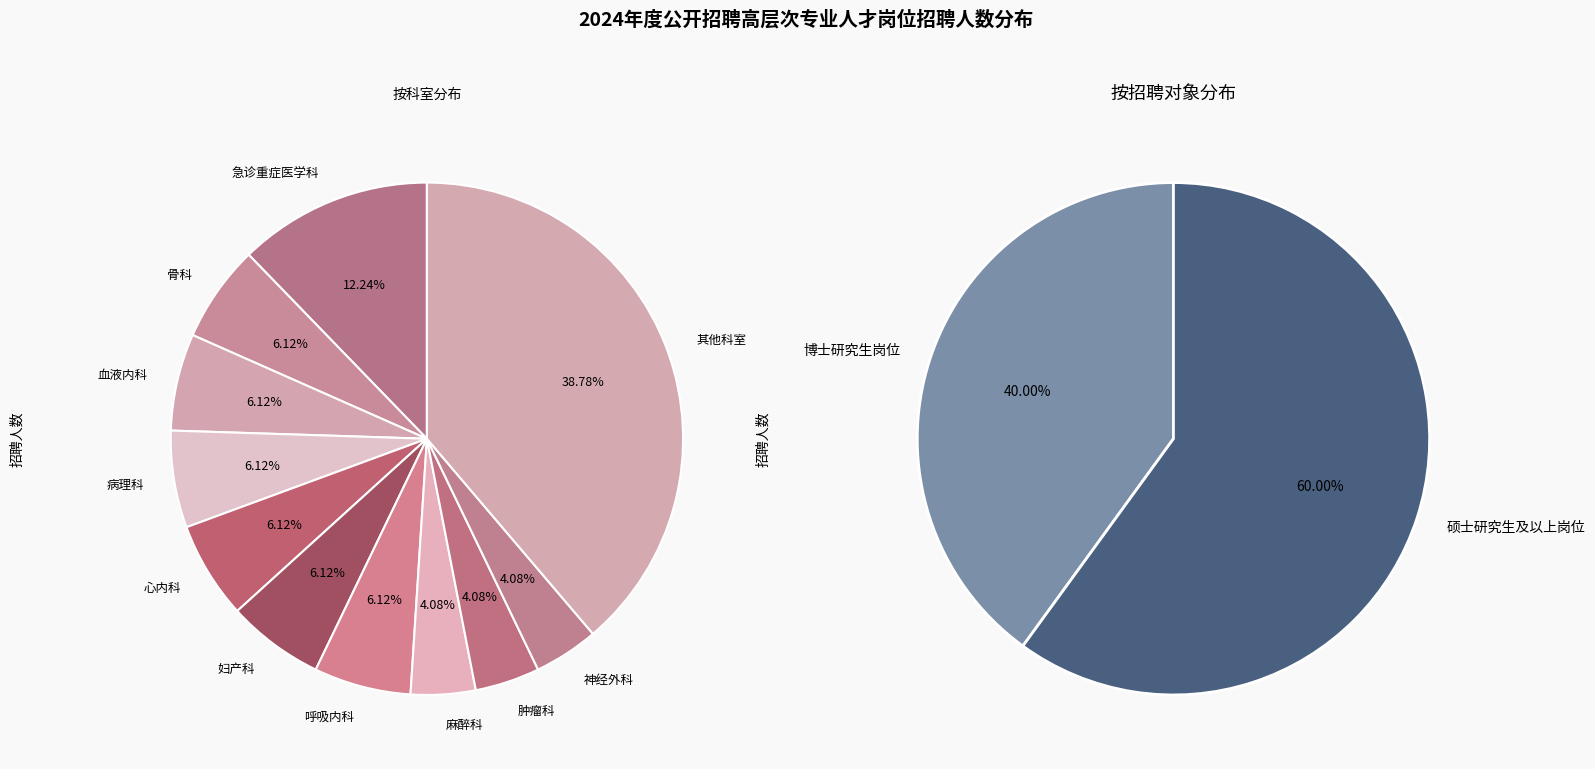

What portion of the pie excludes 呼吸内科?

93.9%